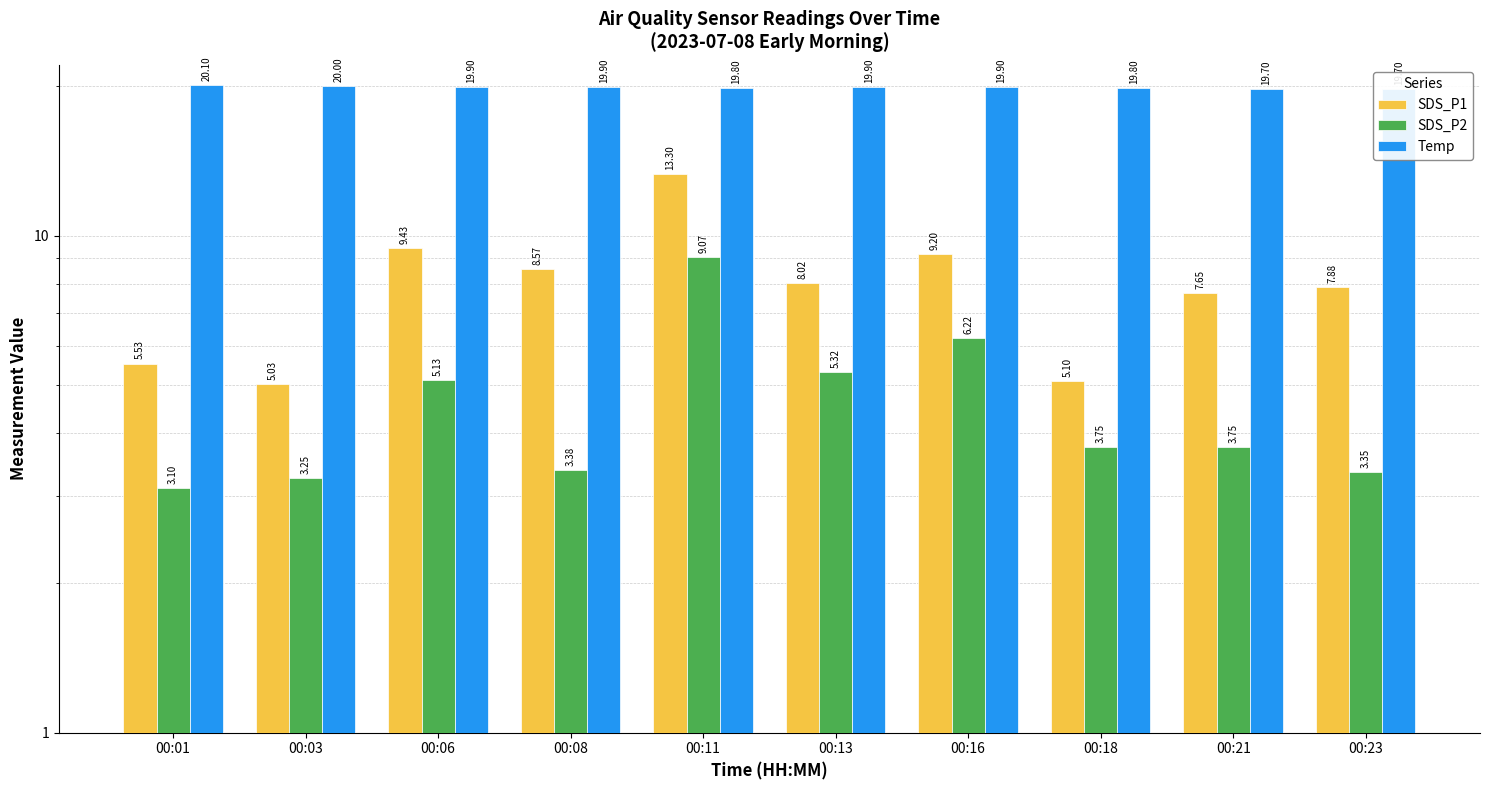

What is the spread (max minus min) of values at 00:01?

17.0